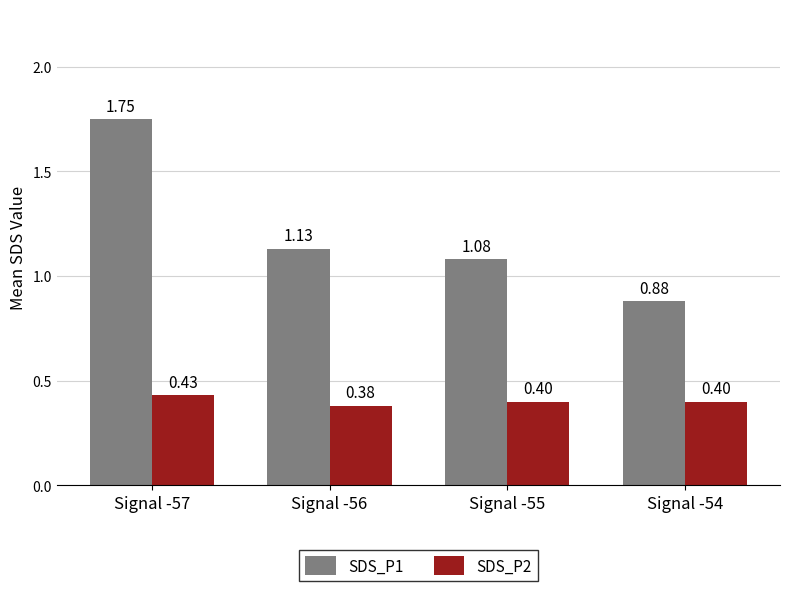

What is the sum of all SDS_P2 values?

1.6